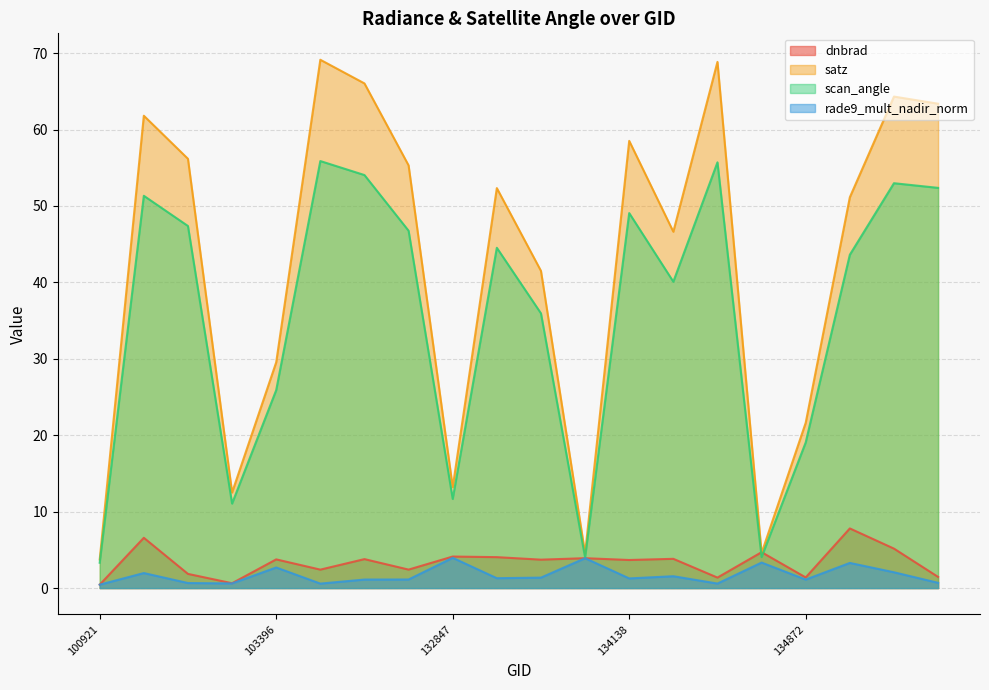

What is the difference between the rade9_mult_nadir_norm values at 100921 and 101917?

0.2